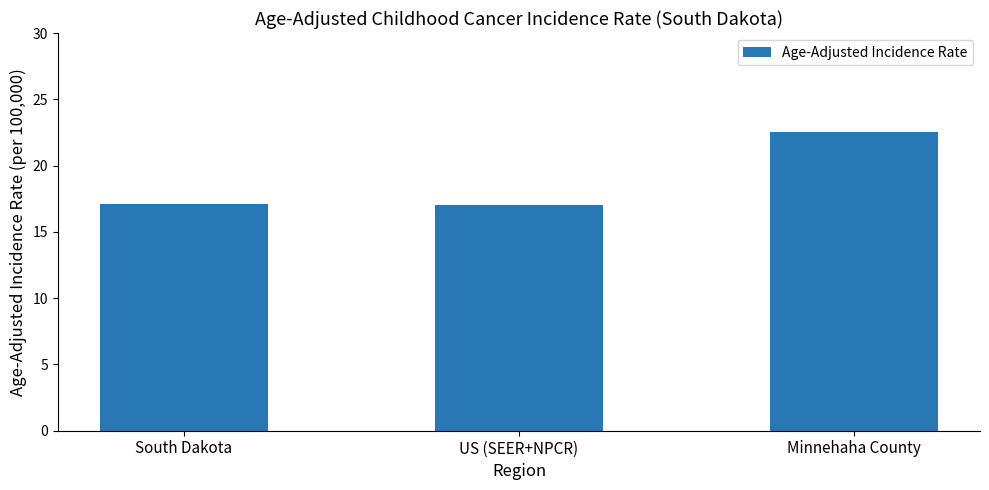

The chart shows a value of 17.1 at South Dakota. True or false?

True